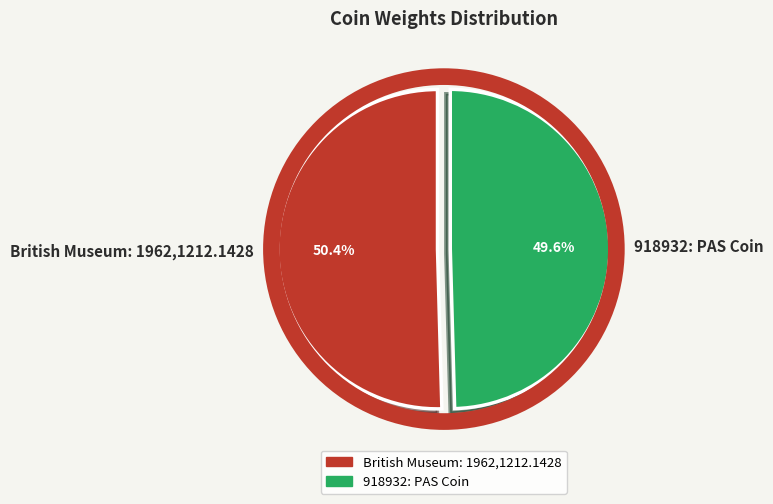

To the nearest percent, what portion does British Museum: 1962,1212.1428 represent?

50%